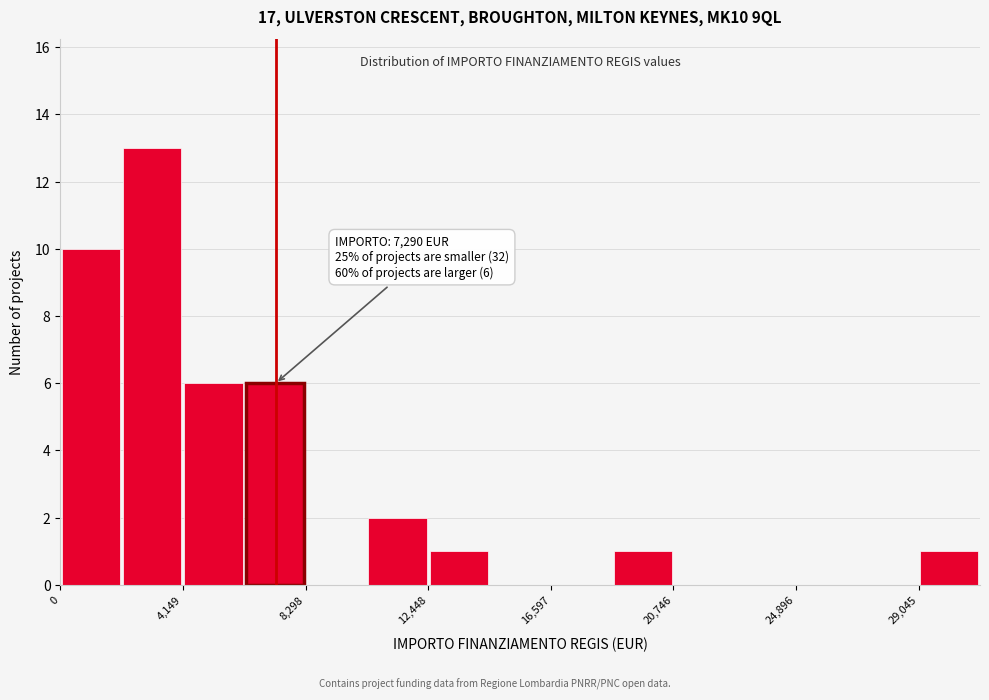

Which range on the x-axis has the tallest bar?

2000 to 4000